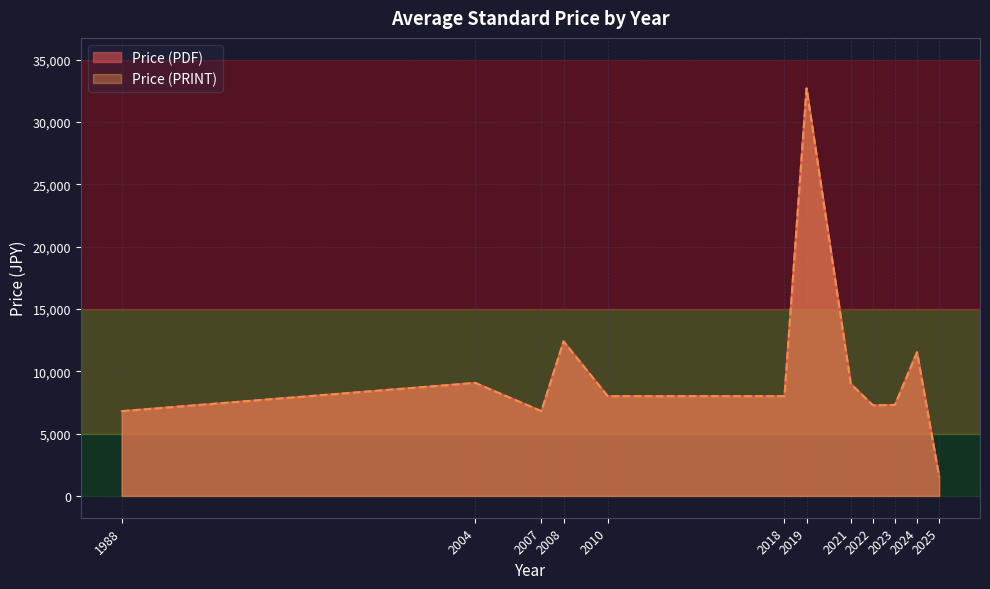

Between 2024 and 2025, which series saw the biggest shift?

Price (PDF)